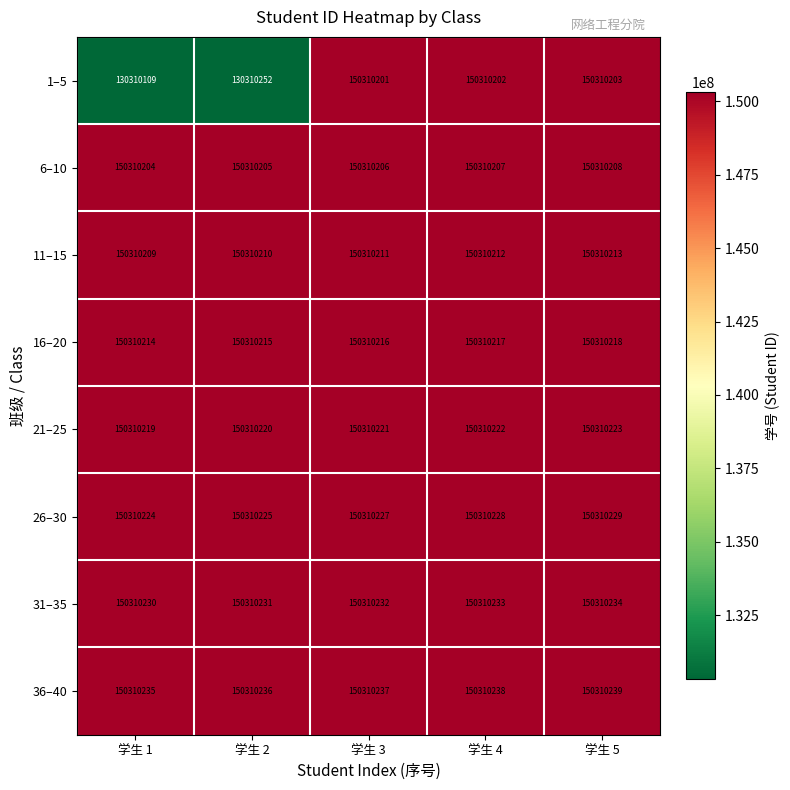

How many series are shown in this chart?

8